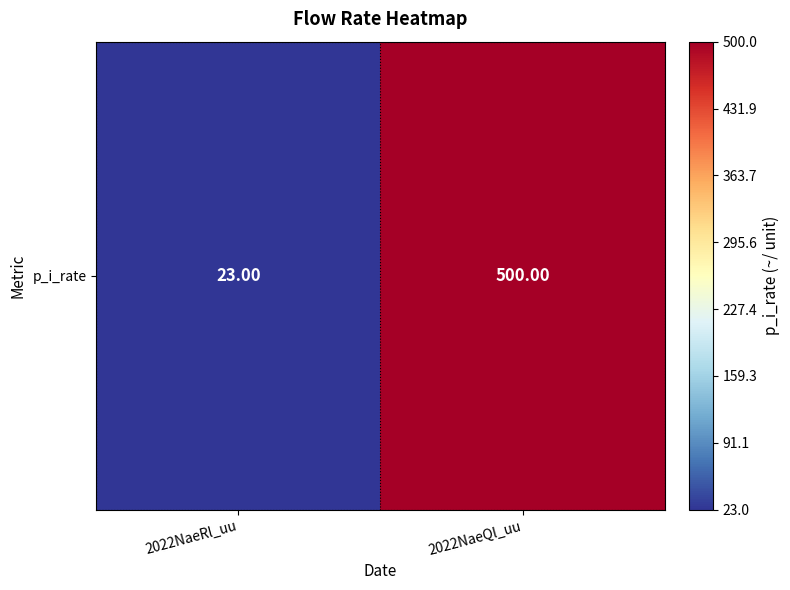

Reading left to right, extract all data points from this chart.

2022NaeRl_uu=23	2022NaeQl_uu=500